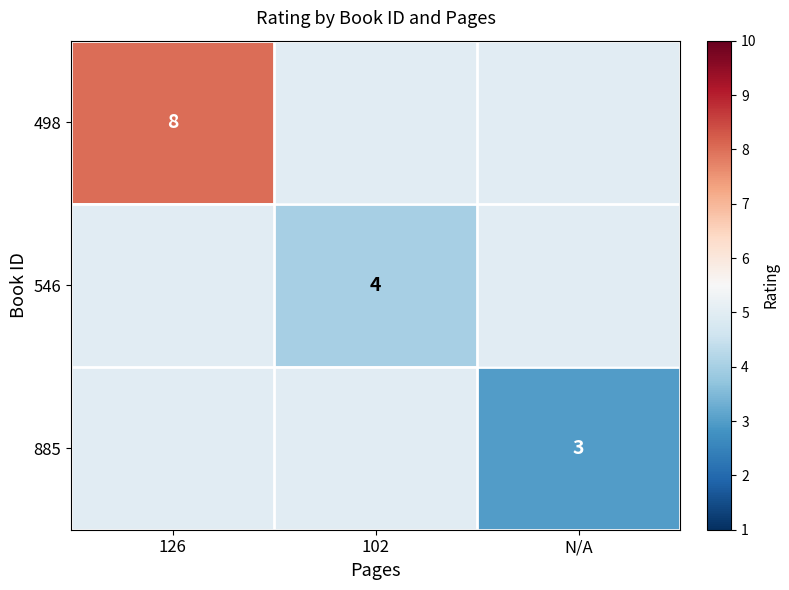

True or false: 546 has a value of 1 at 102.

False